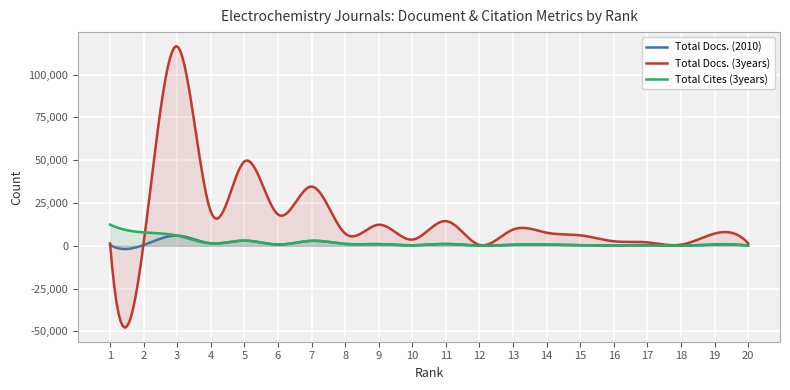

What is the minimum value shown in the chart?

-47842.3